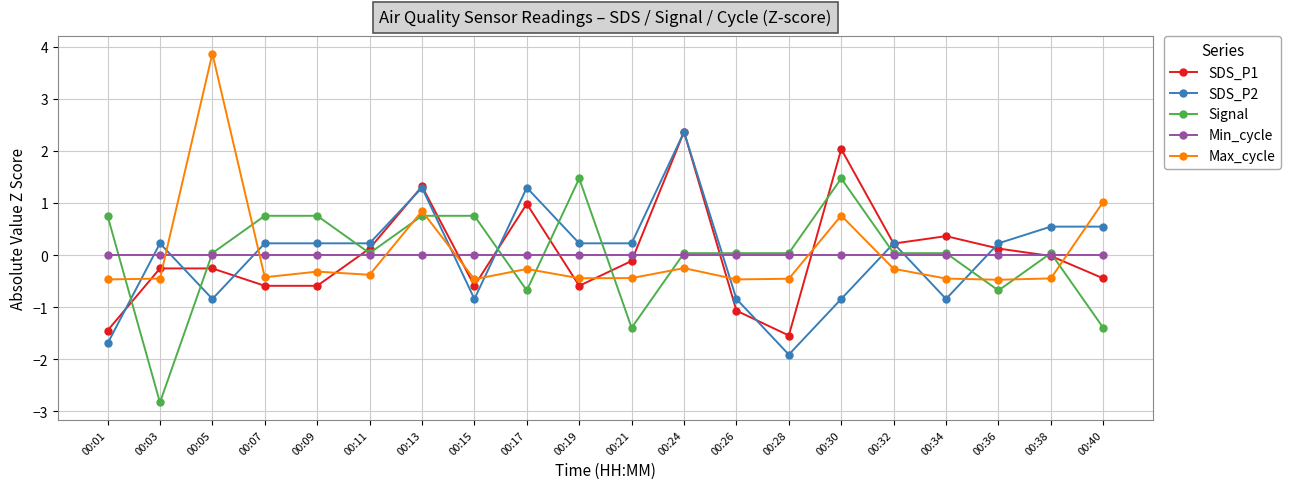

Rank the series at 00:30 from highest to lowest value.

SDS_P1, Signal, Max_cycle, Min_cycle, SDS_P2